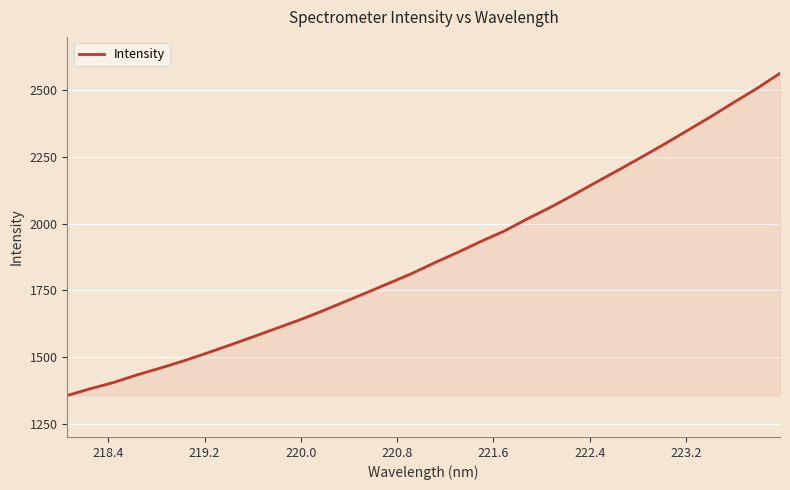

What is the maximum value shown in the chart?

2563.5